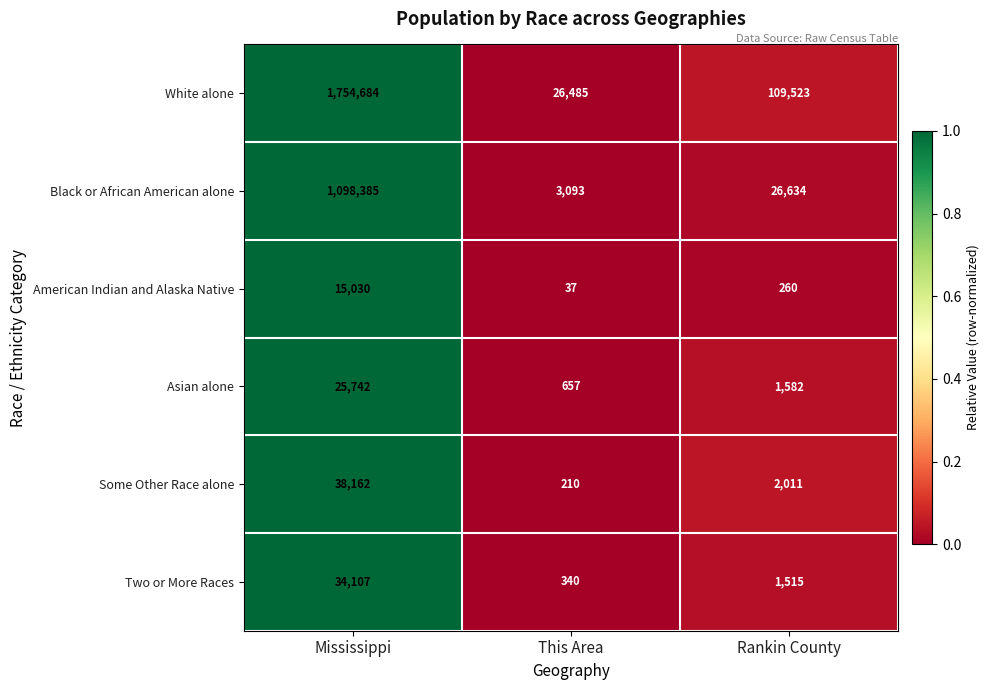

Which series has the largest total across all categories?

White alone